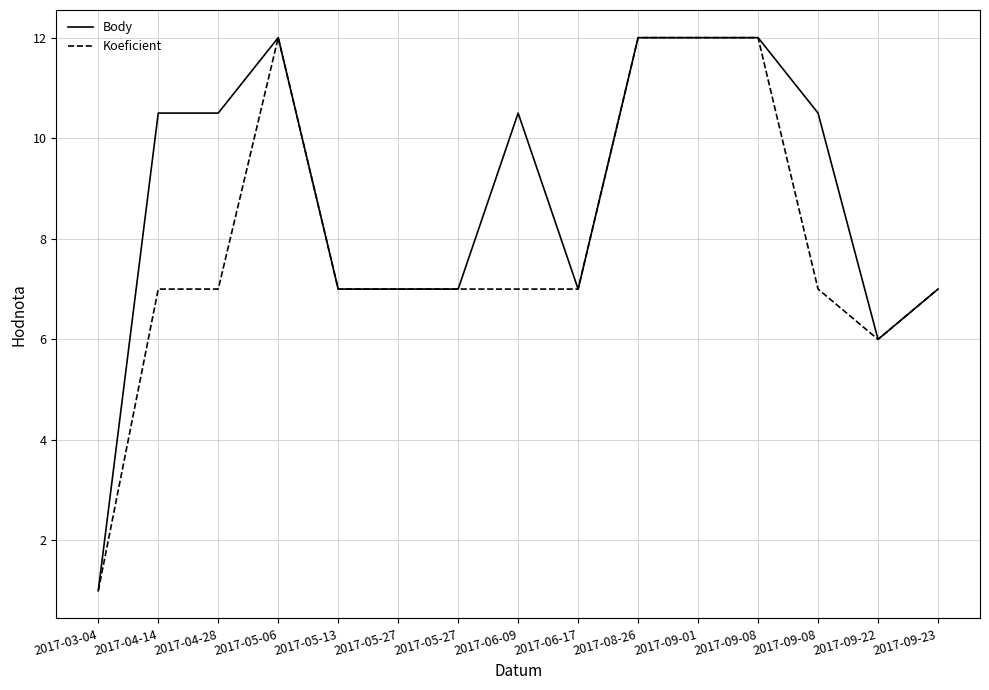

List the labels in order of Body value, largest first.

2017-05-06, 2017-08-26, 2017-09-01, 2017-09-08, 2017-04-14, 2017-04-28, 2017-06-09, 2017-09-08, 2017-05-13, 2017-05-27, 2017-05-27, 2017-06-17, 2017-09-23, 2017-09-22, 2017-03-04